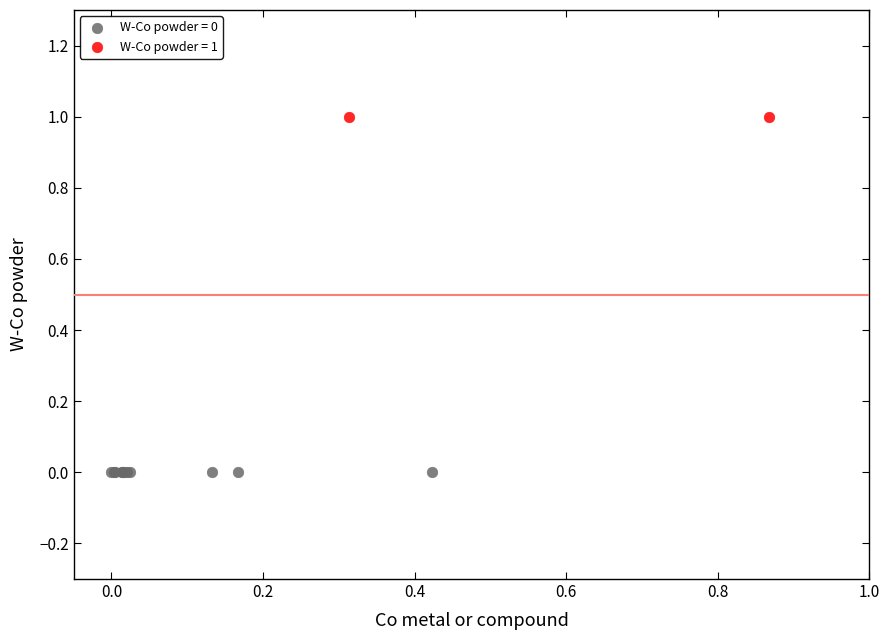

Which series contains the highest Y value?

W-Co powder = 1